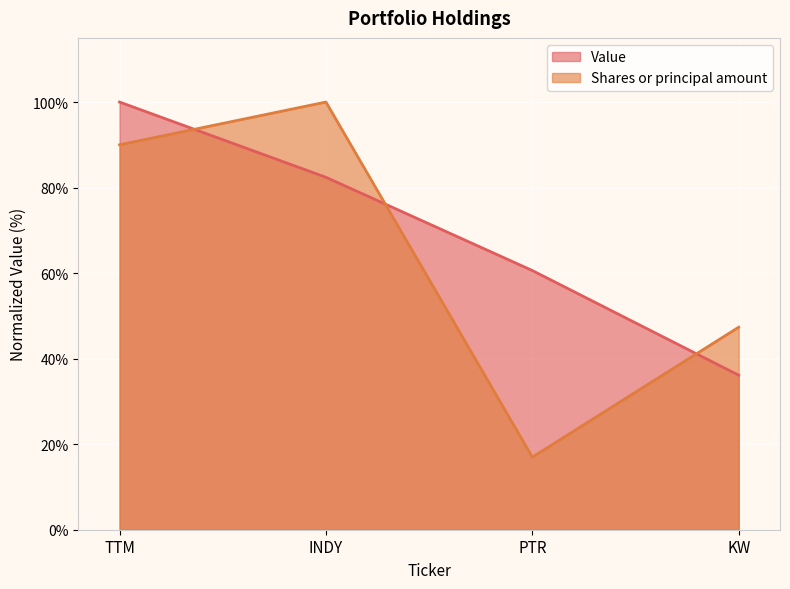

What is the lowest value of the Value series?

36.1